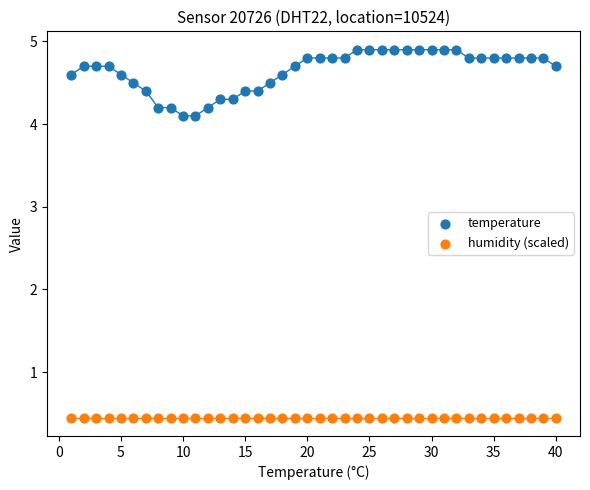

Which series reaches the minimum Y coordinate?

humidity (scaled)